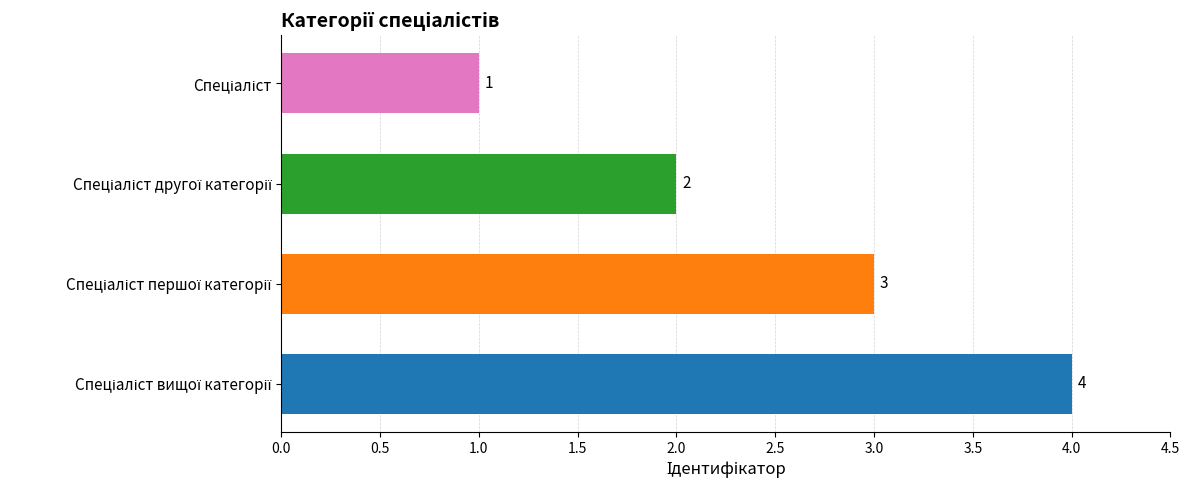

What is the sum of all values?

10